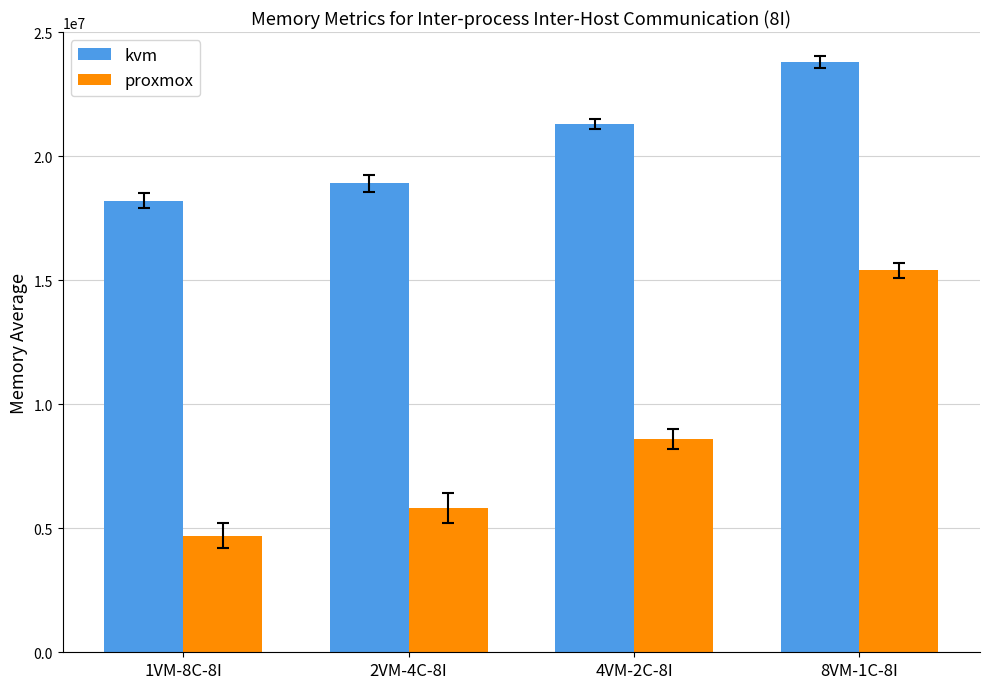

Which series has the widest spread of values?

proxmox